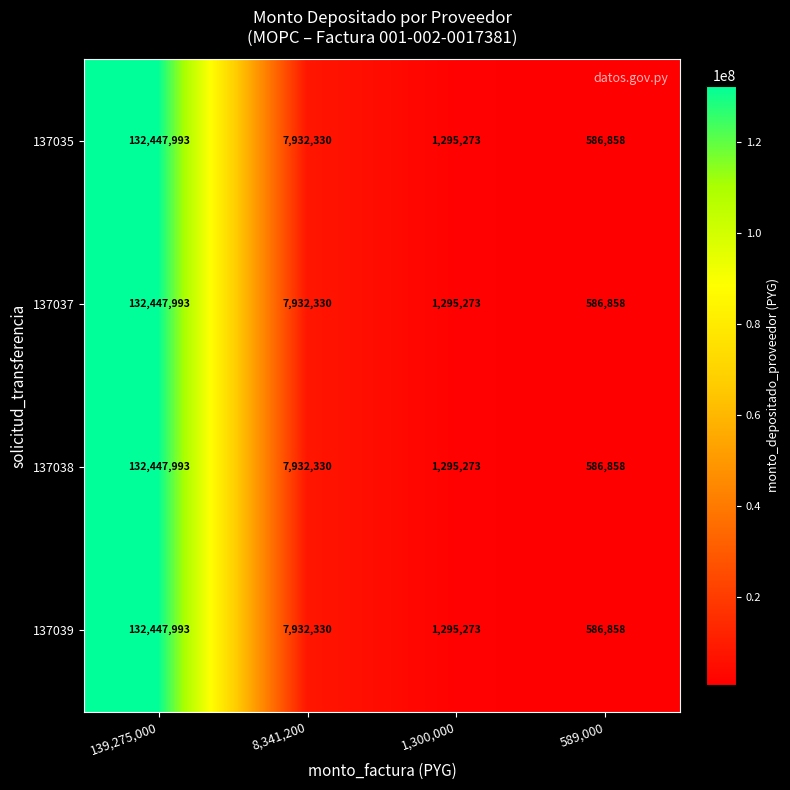

True or false: 137037 has a value of 586858 at 589,000.

True